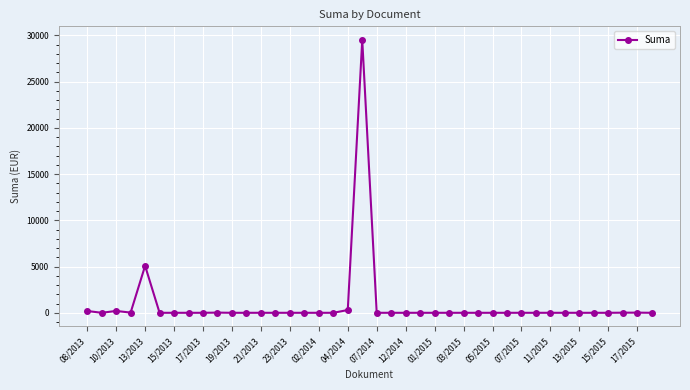

How many lines are shown in the chart?

1